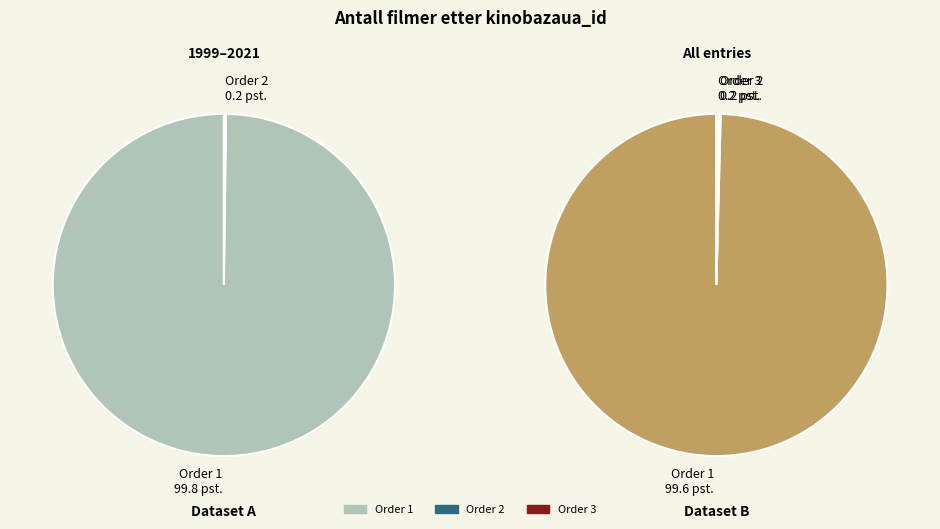

Does any single category account for the majority?

Yes